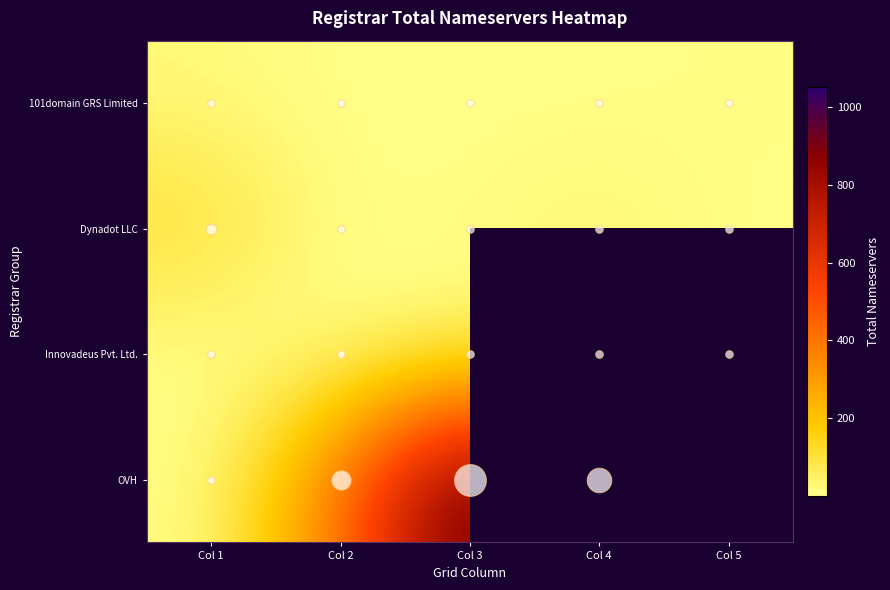

True or false: Dynadot LLC has a value of 8.0 at Col 3.

True